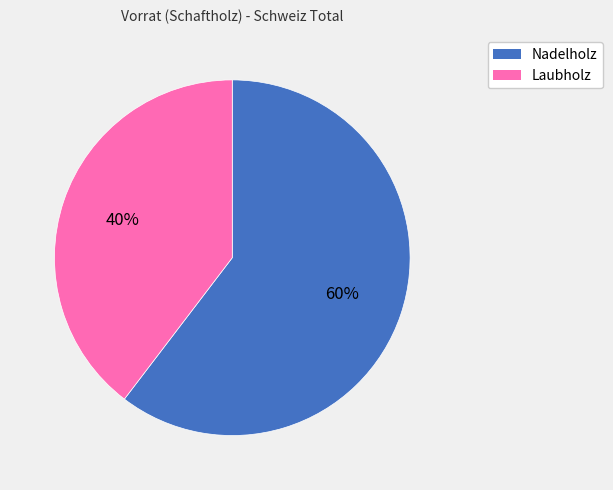

True or false: Laubholz accounts for 40% of the total.

True